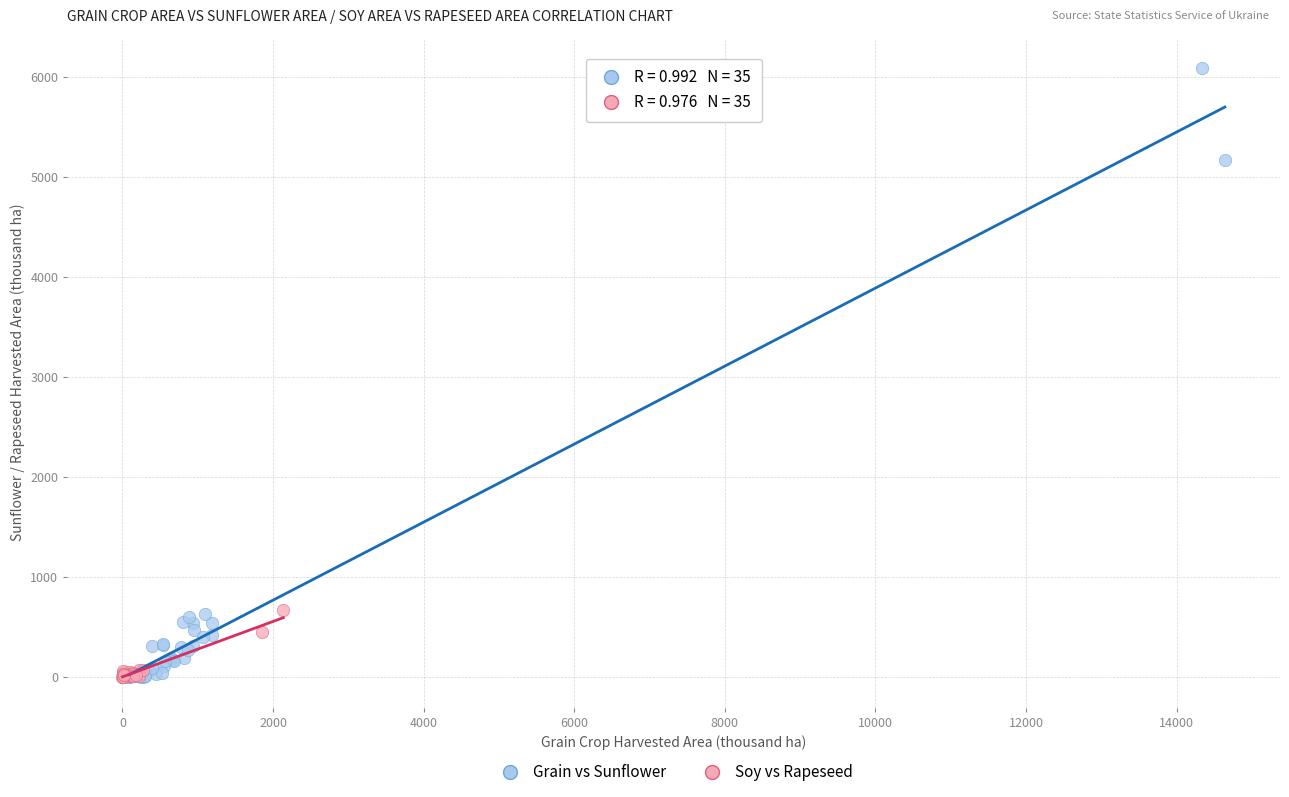

Which series reaches the maximum Y coordinate?

Grain vs Sunflower